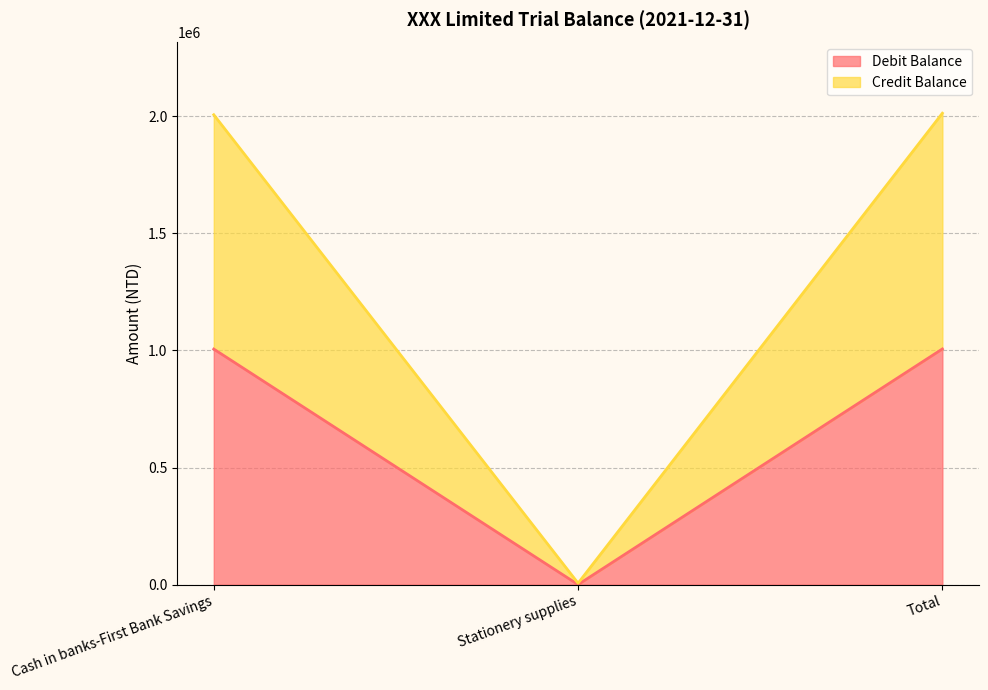

True or false: Debit Balance has a value of 1006000 at Total.

True